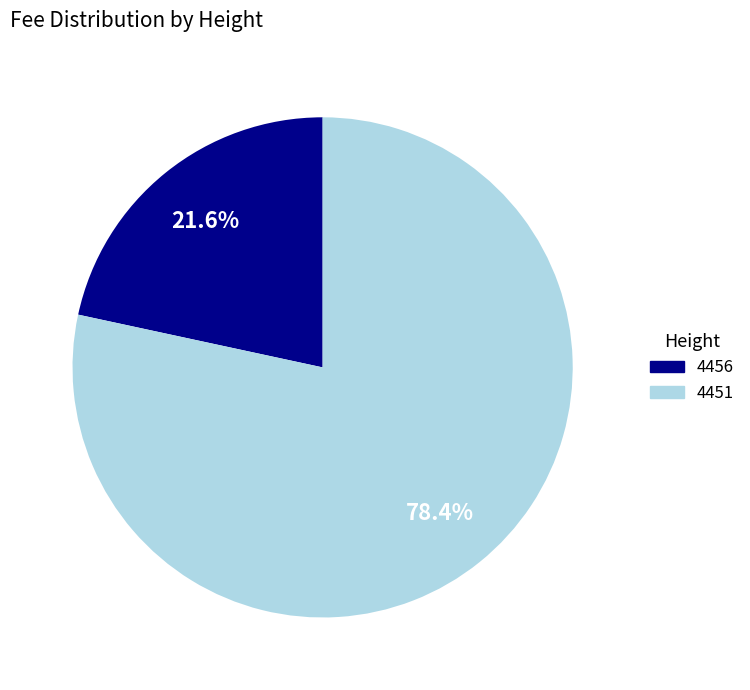

What percentage is the 4456 slice, to the nearest percent?

22%